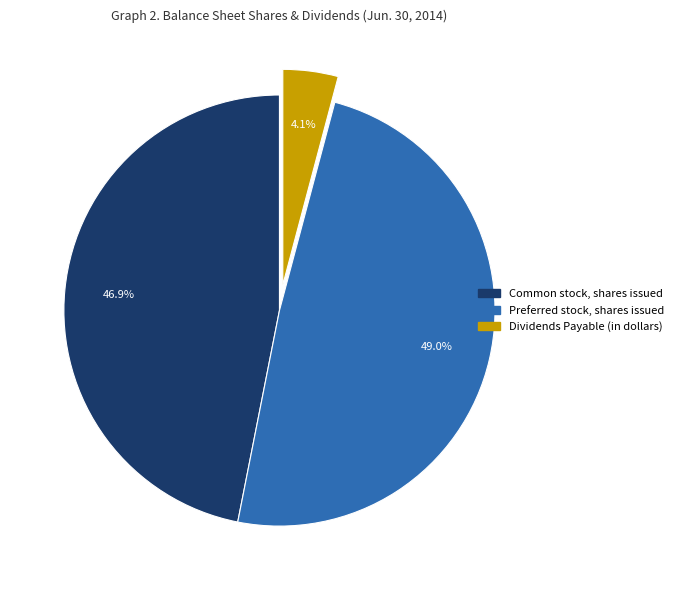

Is there any slice that represents more than half of the pie?

No